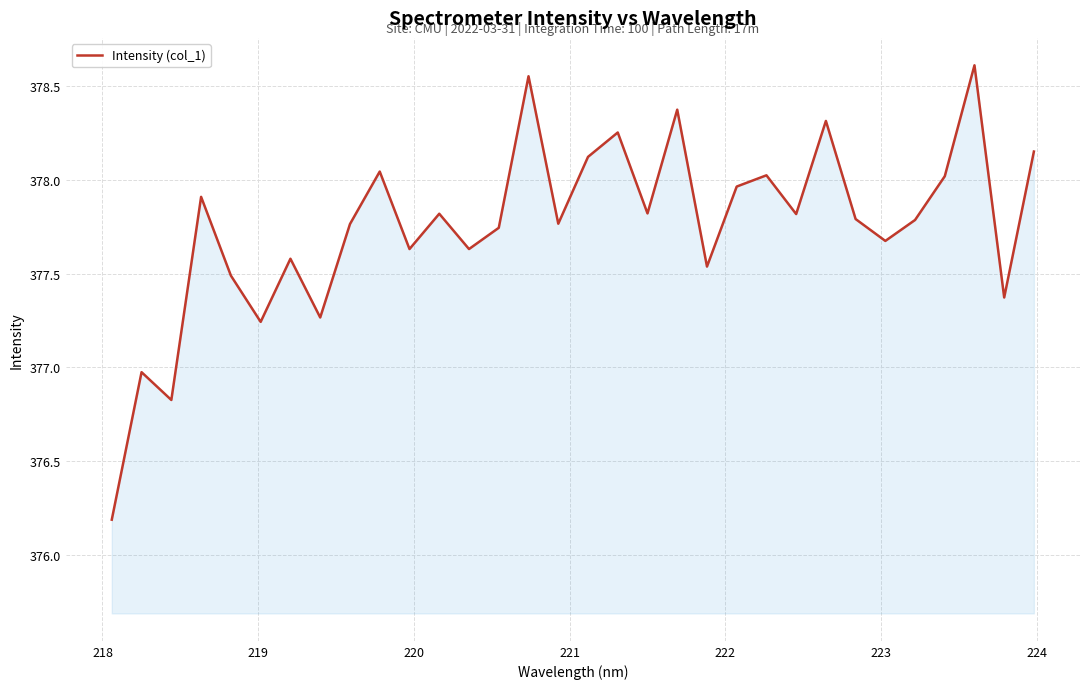

Does the chart have visible grid lines?

Yes